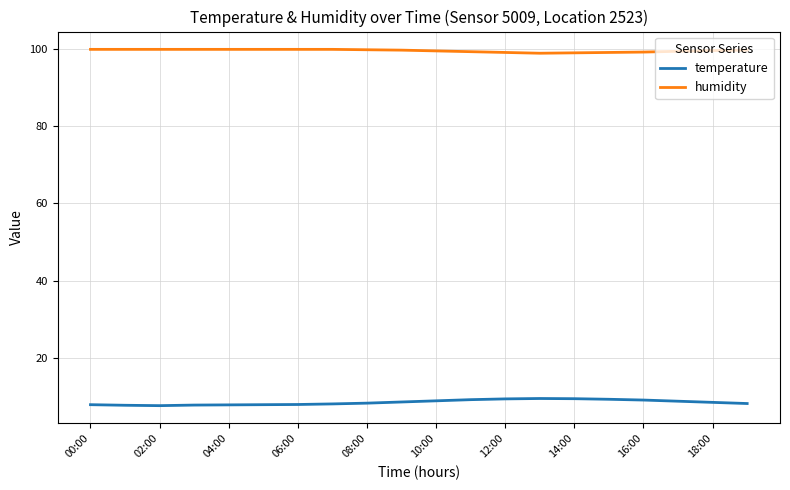

What are all the series names shown in the legend?

temperature, humidity